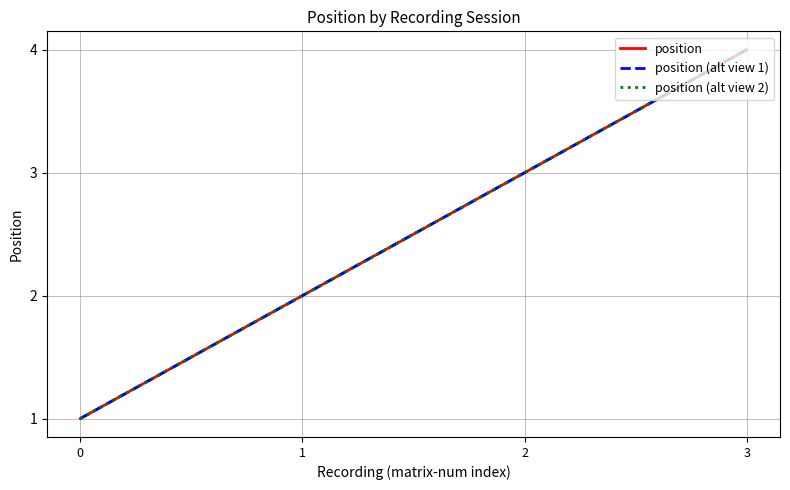

True or false: position (alt view 2) and position (alt view 1) cross at least once.

False